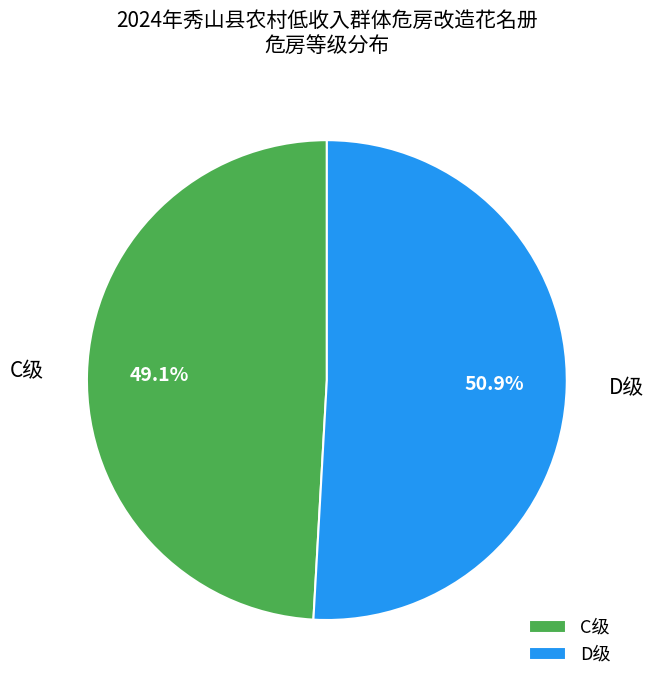

To the nearest percent, what is the difference between the D级 and C级 slice percentages?

2%